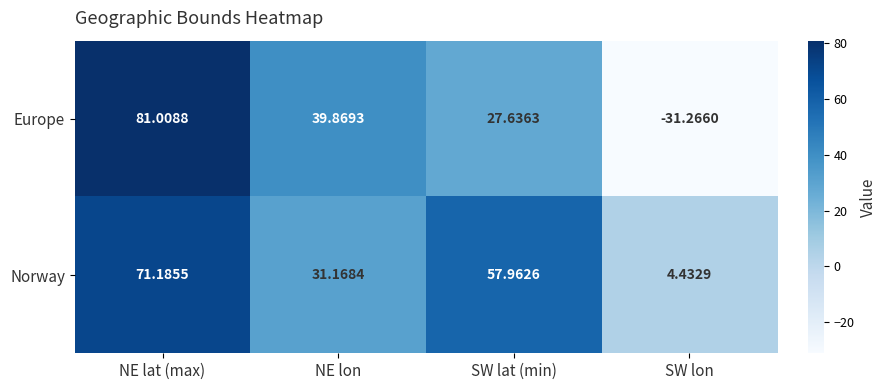

How many values in the Norway series exceed 57?

2